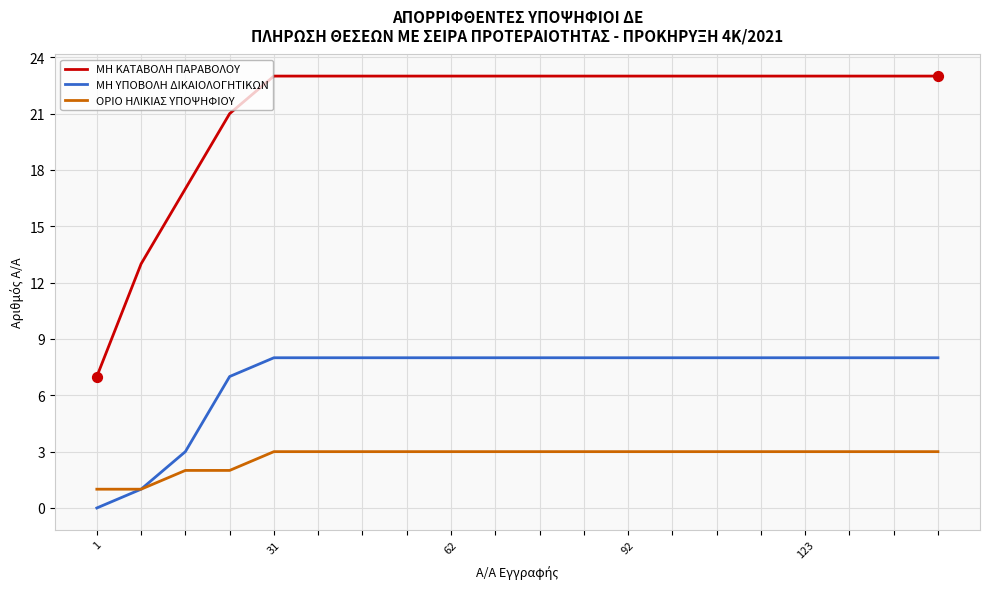

Which series has the largest total across all categories?

ΜΗ ΚΑΤΑΒΟΛΗ ΠΑΡΑΒΟΛΟΥ